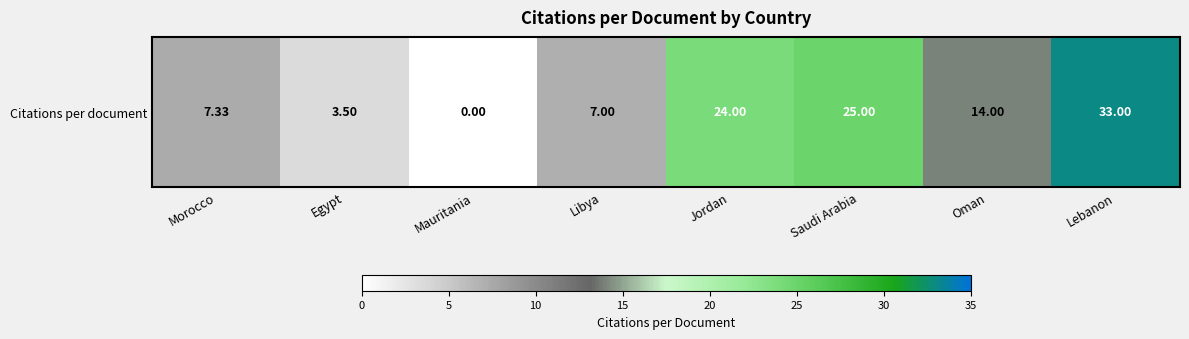

Rank the categories by value from highest to lowest.

Lebanon, Saudi Arabia, Jordan, Oman, Morocco, Libya, Egypt, Mauritania